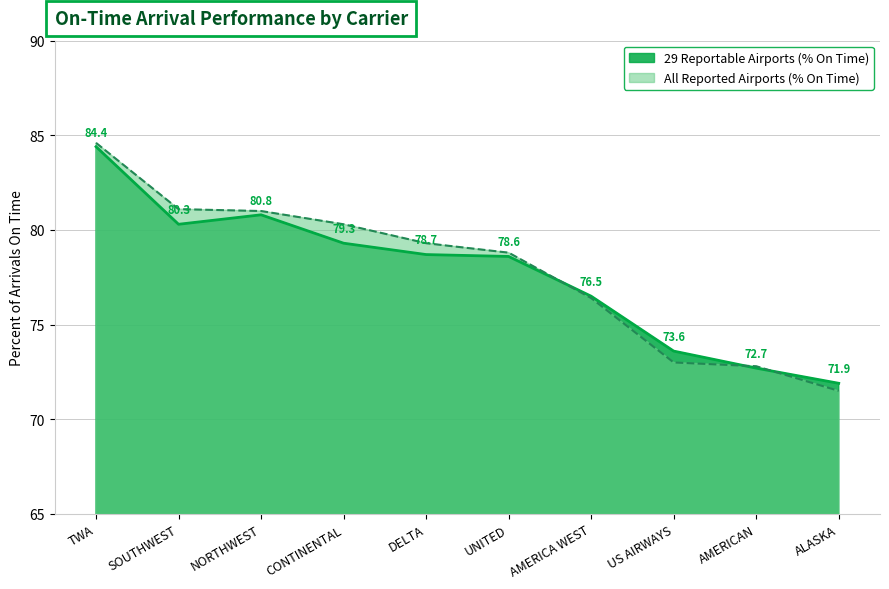

Which series has the widest spread of values?

All Reported Airports (% On Time)